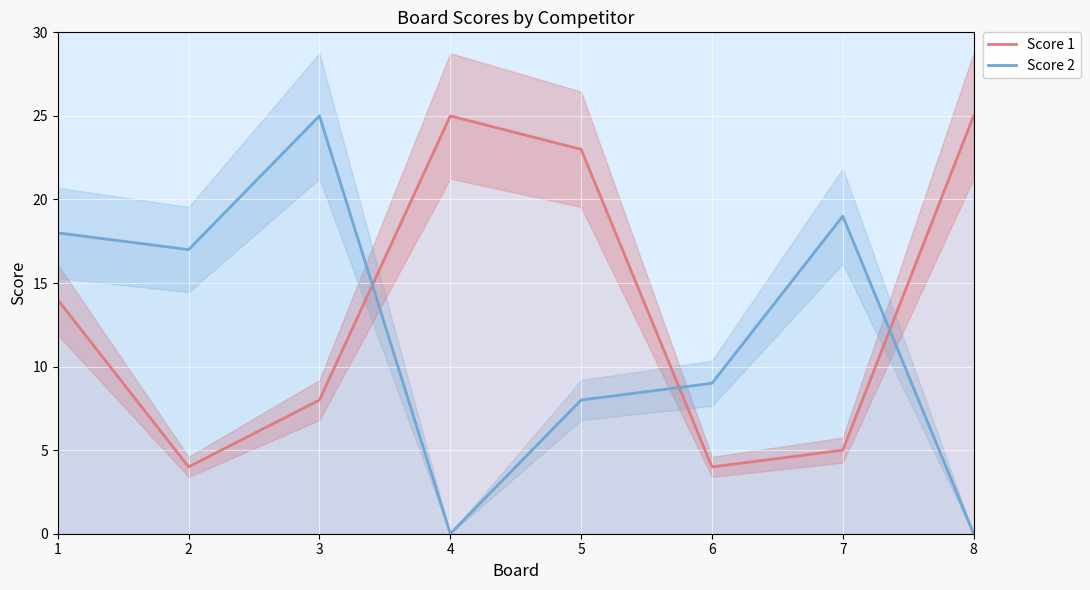

What is the spread (max minus min) of values at 6?

5